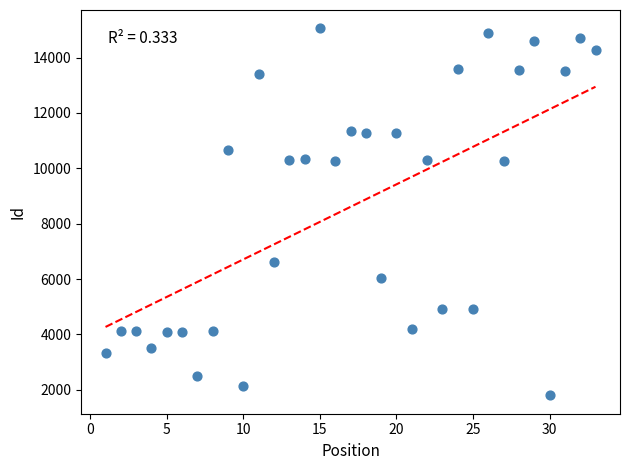

What is the range of Y values (max minus min)?

13256